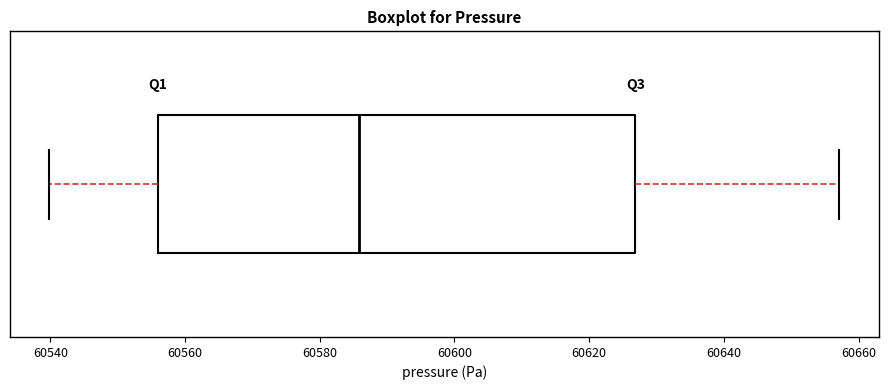

Read this box plot against the x-axis: the position of the median line, the range covered by the box, and the ends of both whiskers. The values are not printed on the chart, so give them approximately, as read against the axis.

median 60586, box 60556 to 60626, whiskers 60540 to 60658